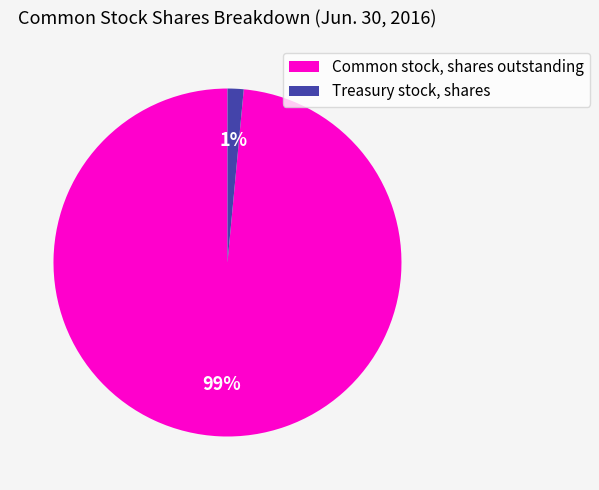

Which category has the biggest portion of the pie?

Common stock, shares outstanding